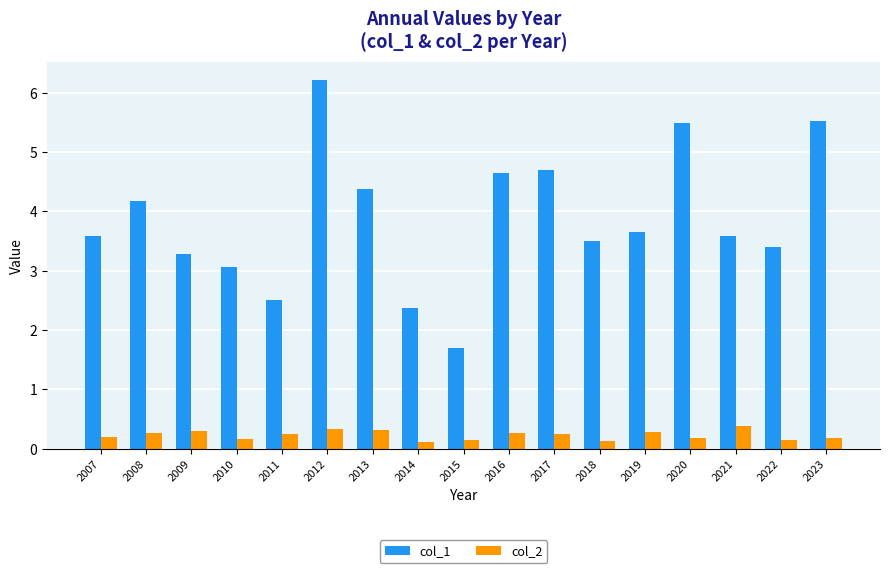

How many bars are there in each group?

2